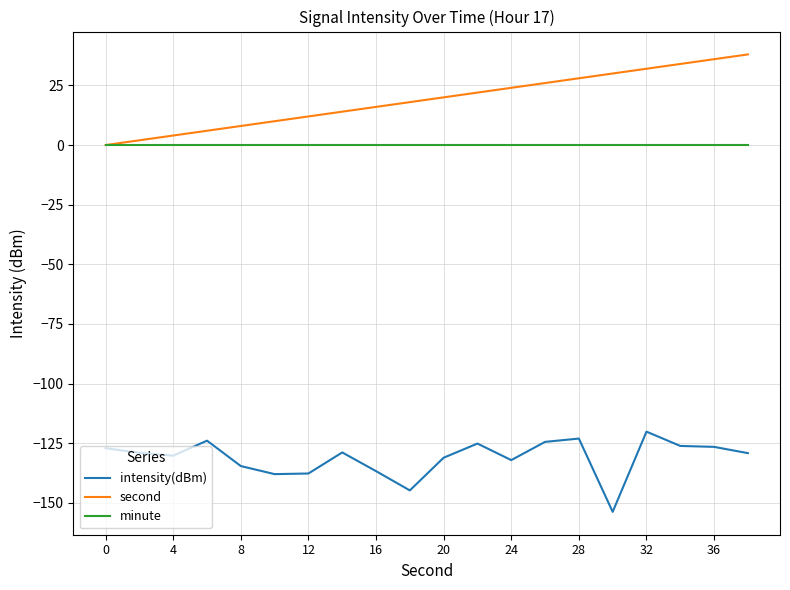

Count the number of categories in the chart.

20